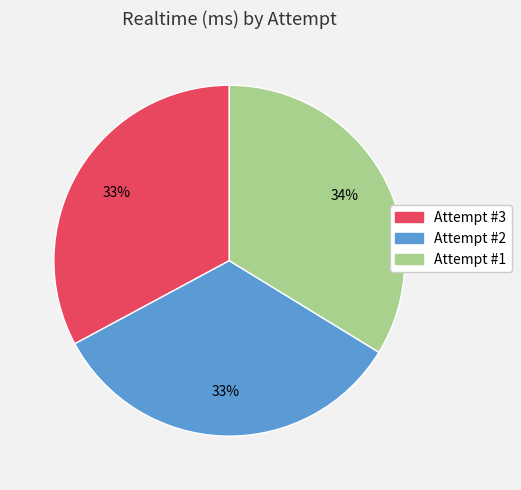

Is Attempt #3 the majority of the pie?

No